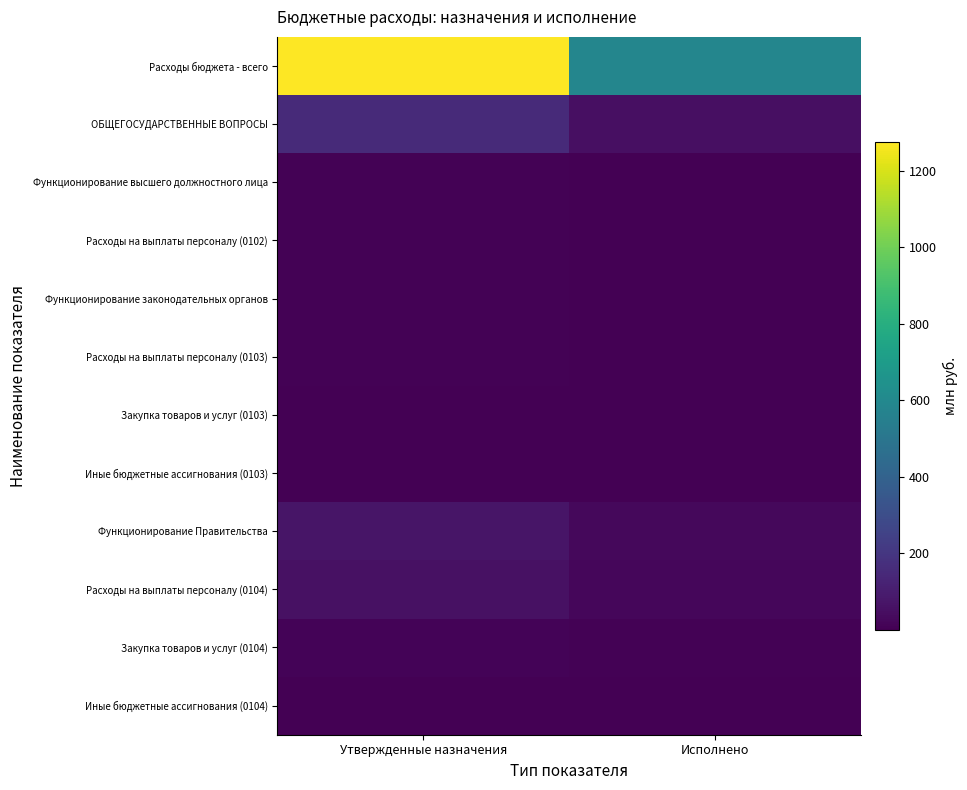

What is the spread (max minus min) of values at Утвержденные назначения?

1276.0